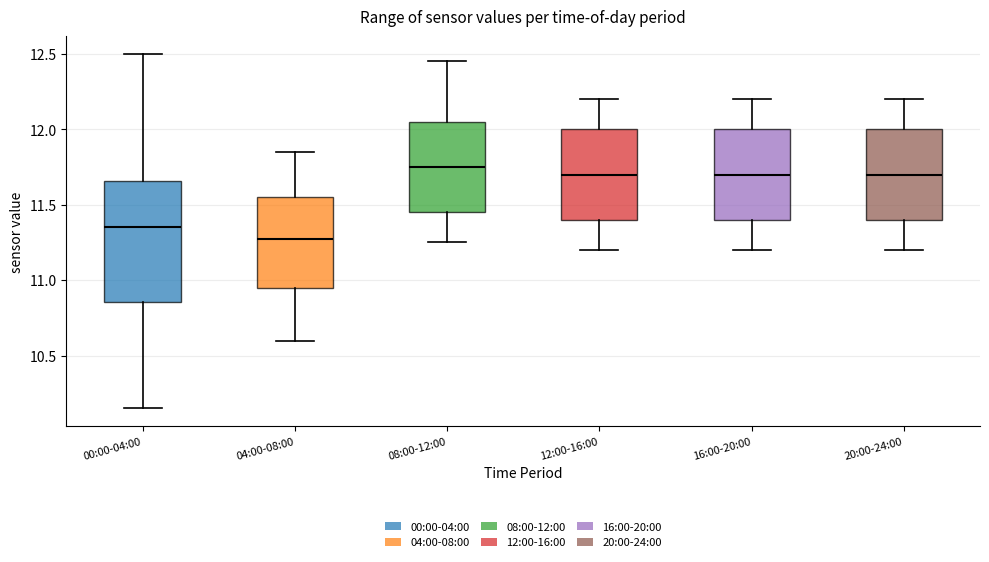

Reading left to right, transcribe this box plot: for each box, give where its median line is, the range the box spans, and where its two whiskers end, as read against the y-axis. The values are not printed on the chart, so give them approximately, as read against the axis.

00:00-04:00: median 11.35, box 10.85 to 11.65, whiskers 10.15 to 12.50
04:00-08:00: median 11.30, box 10.95 to 11.55, whiskers 10.60 to 11.85
08:00-12:00: median 11.75, box 11.45 to 12.05, whiskers 11.25 to 12.45
12:00-16:00: median 11.70, box 11.40 to 12.00, whiskers 11.20 to 12.20
16:00-20:00: median 11.70, box 11.40 to 12.00, whiskers 11.20 to 12.20
20:00-24:00: median 11.70, box 11.40 to 12.00, whiskers 11.20 to 12.20